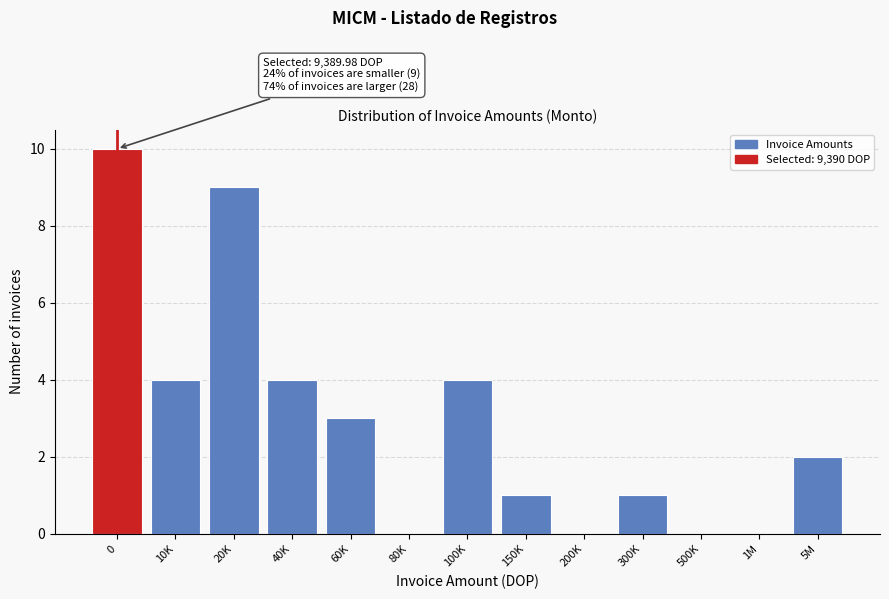

Reading right to left, list all the values displayed in this chart.

5M=2	1M=0	500K=0	300K=1	200K=0	150K=1	100K=4	80K=0	60K=3	40K=4	20K=9	10K=4	0=10